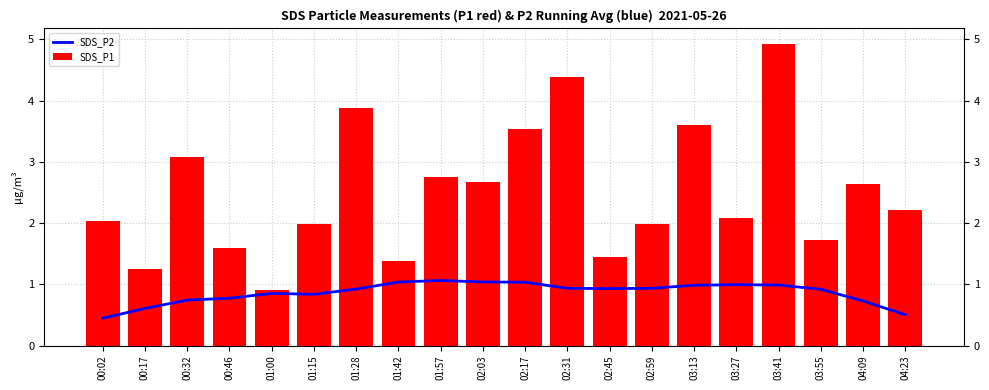

What is the spread (max minus min) of values at 00:02?

1.6